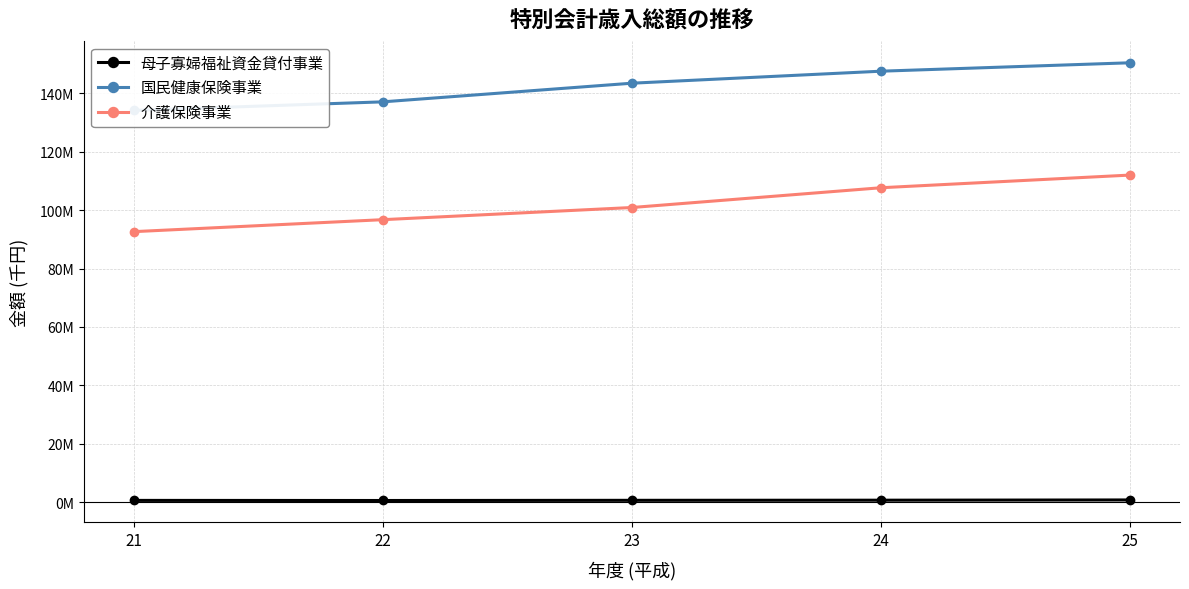

True or false: 母子寡婦福祉資金貸付事業 and 国民健康保険事業 intersect in this chart.

False